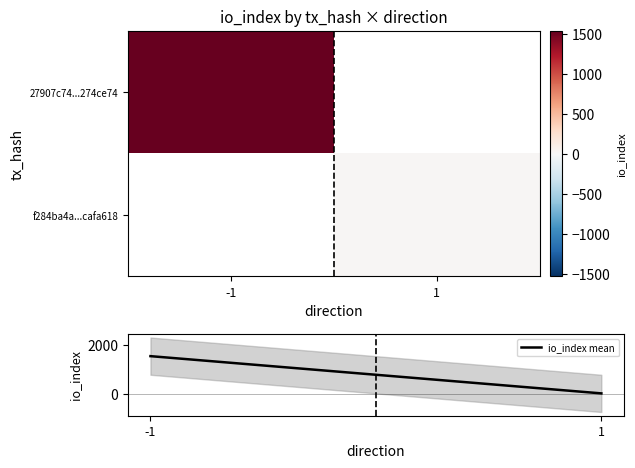

Which has a higher value, 1 or -1?

-1